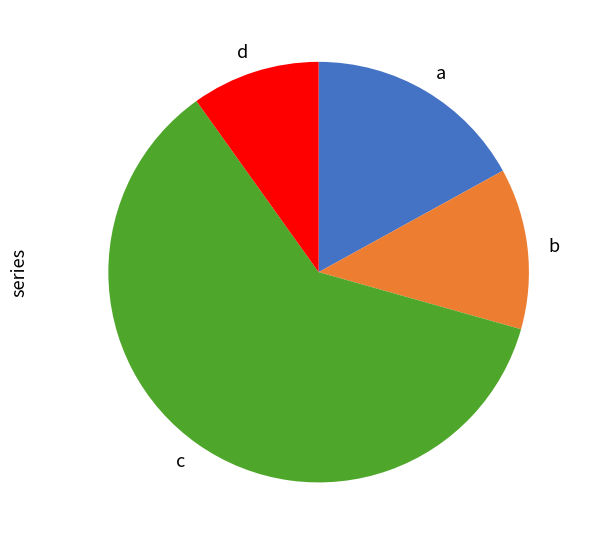

Approximately how many times larger is the value at d compared to a?

0.6